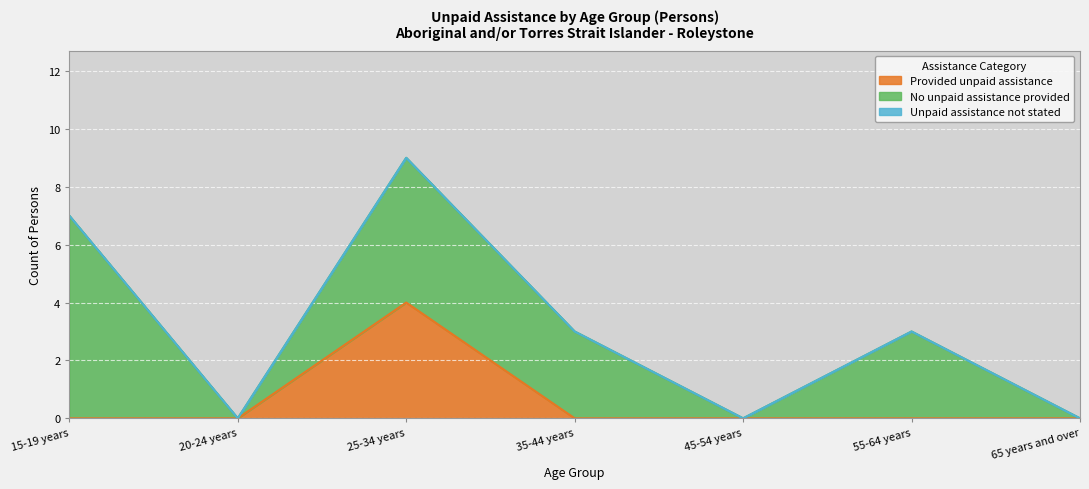

Reading left to right, extract all data points from this chart.

Provided unpaid assistance: 15-19 years=0	20-24 years=0	25-34 years=4	35-44 years=0	45-54 years=0	55-64 years=0	65 years and over=0
No unpaid assistance provided: 15-19 years=7	20-24 years=0	25-34 years=5	35-44 years=3	45-54 years=0	55-64 years=3	65 years and over=0
Unpaid assistance not stated: 15-19 years=0	20-24 years=0	25-34 years=0	35-44 years=0	45-54 years=0	55-64 years=0	65 years and over=0